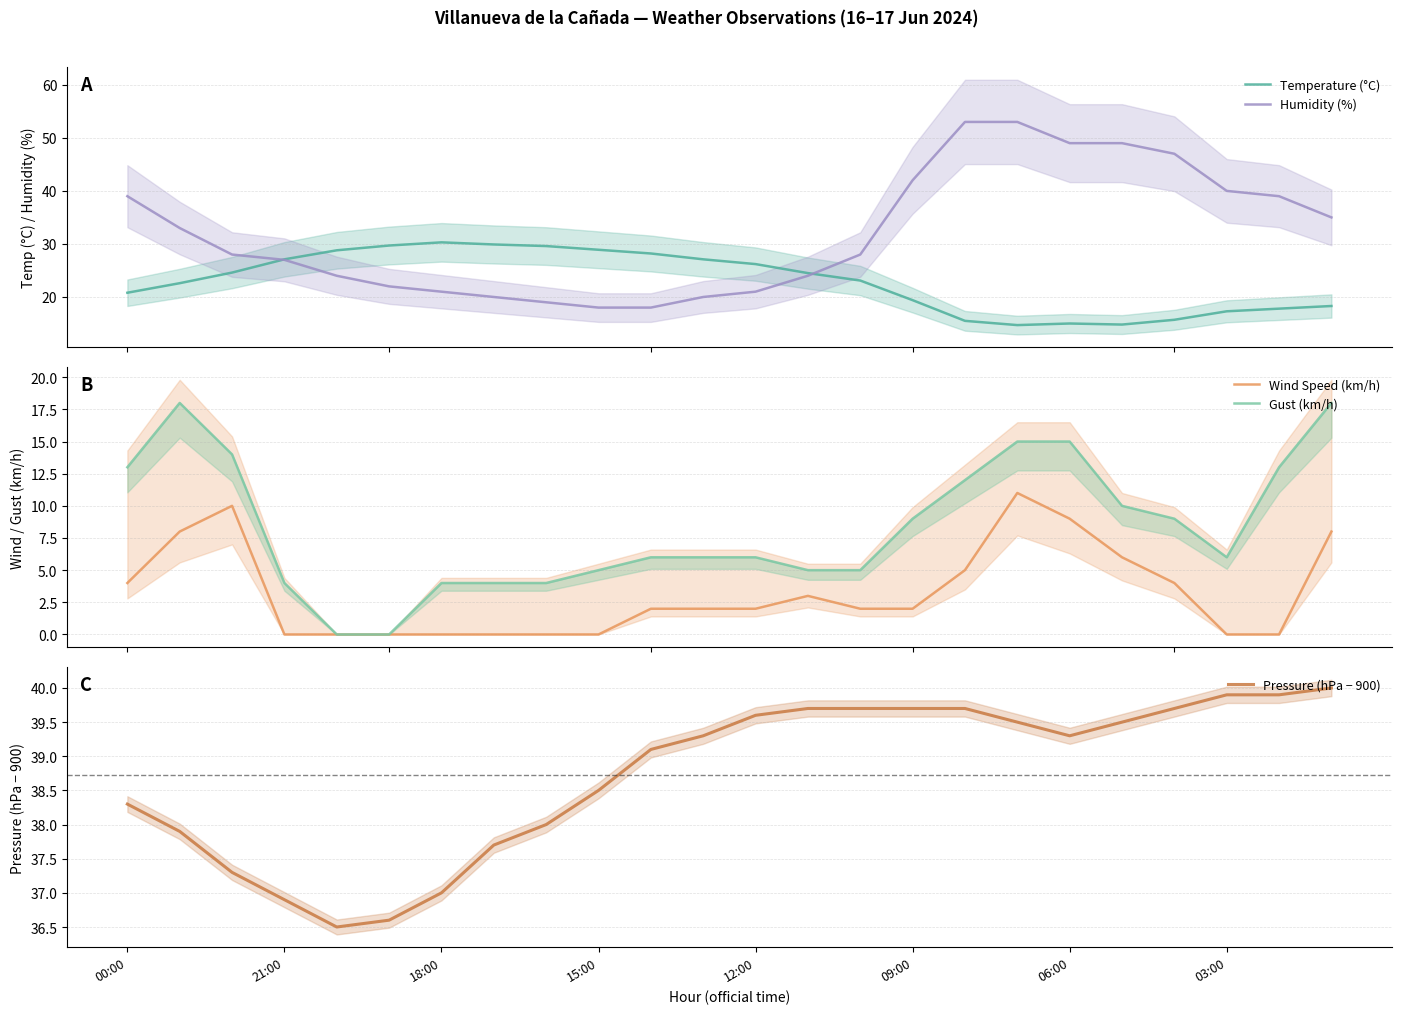

What is the lowest value of the Temperature (°C) series?

14.7